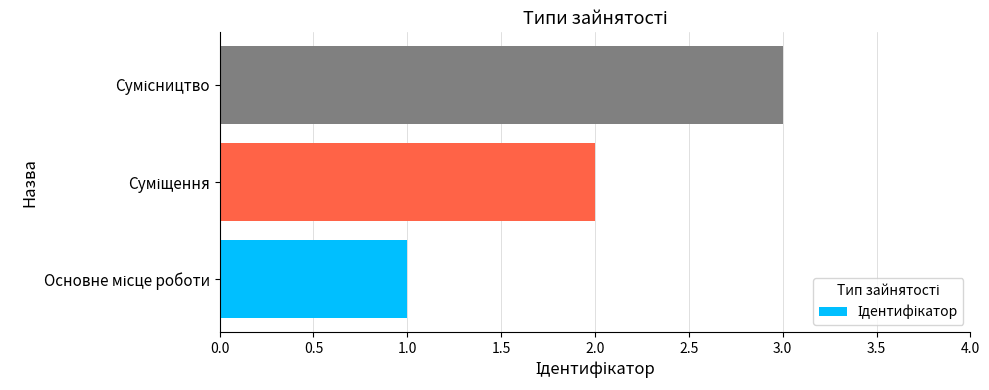

What is the sum of all values?

6